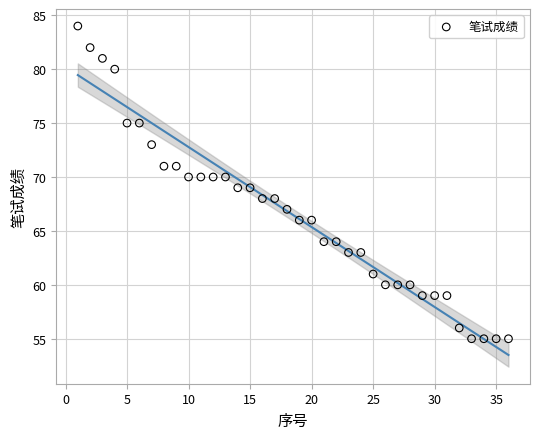

What is the range of X values (max minus min)?

35